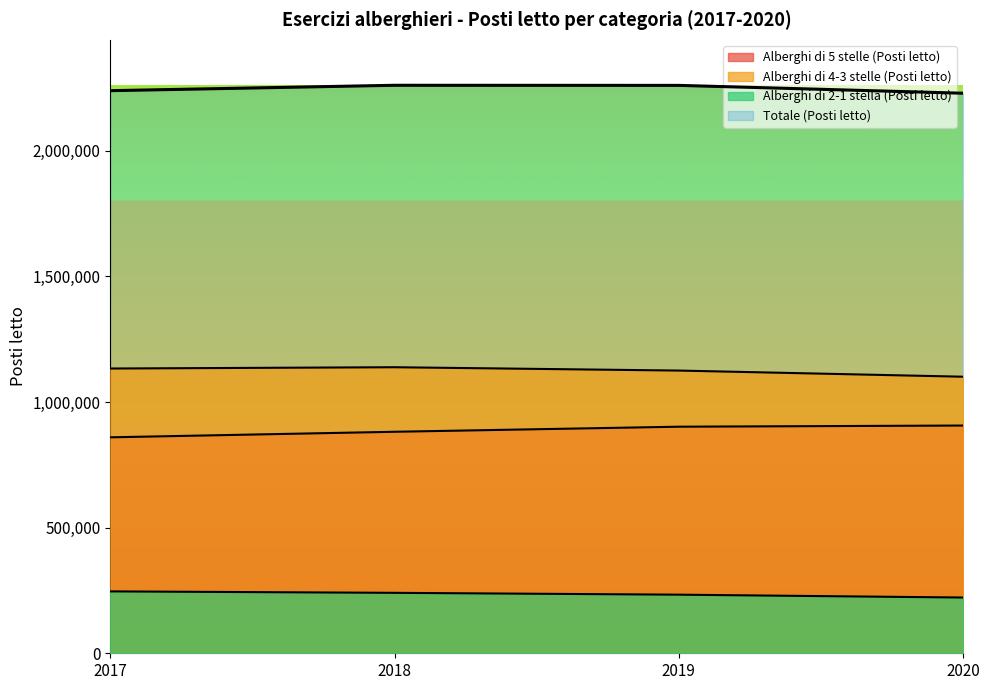

Count the Alberghi di 2-1 stella (Posti letto) values in the range 233270 to 246373.

3